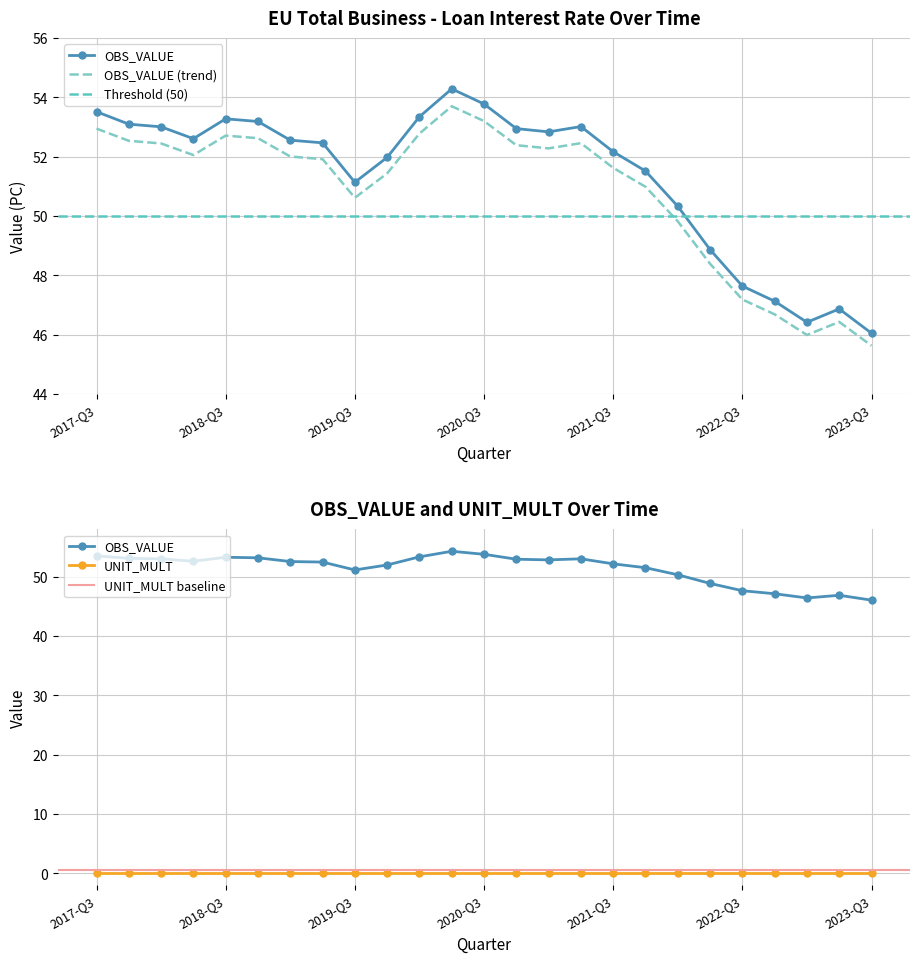

Is it true that the value at 2023-Q2 is 82.4?

False